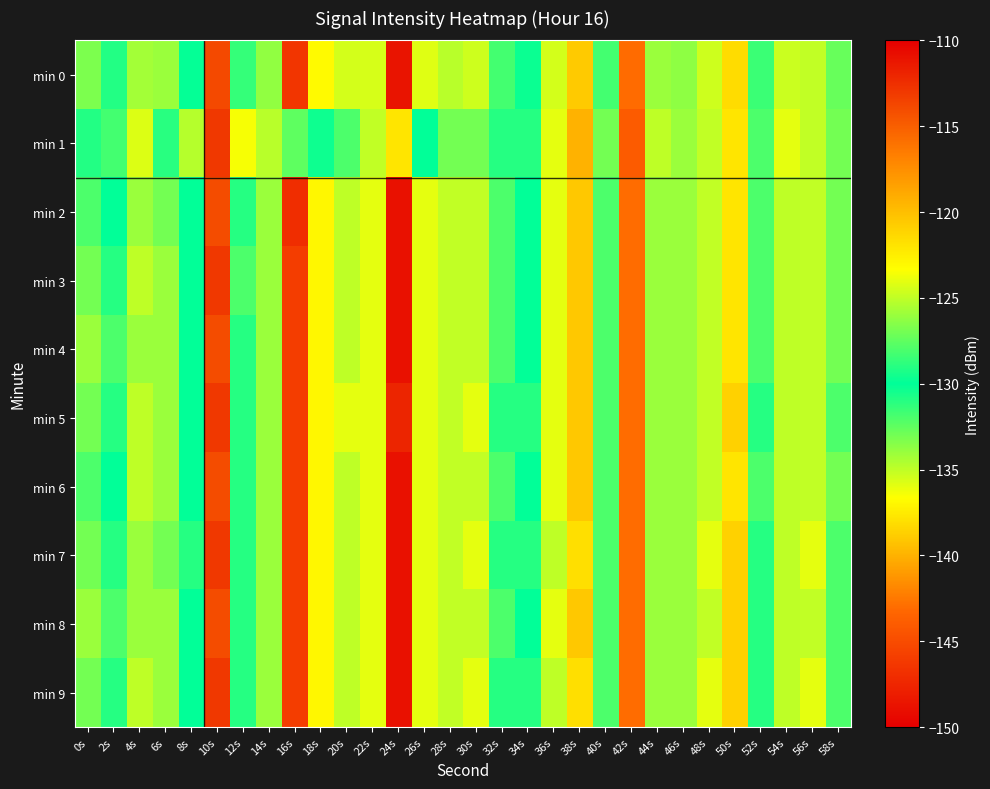

Between 10s and 22s, which series saw the biggest shift?

min 1